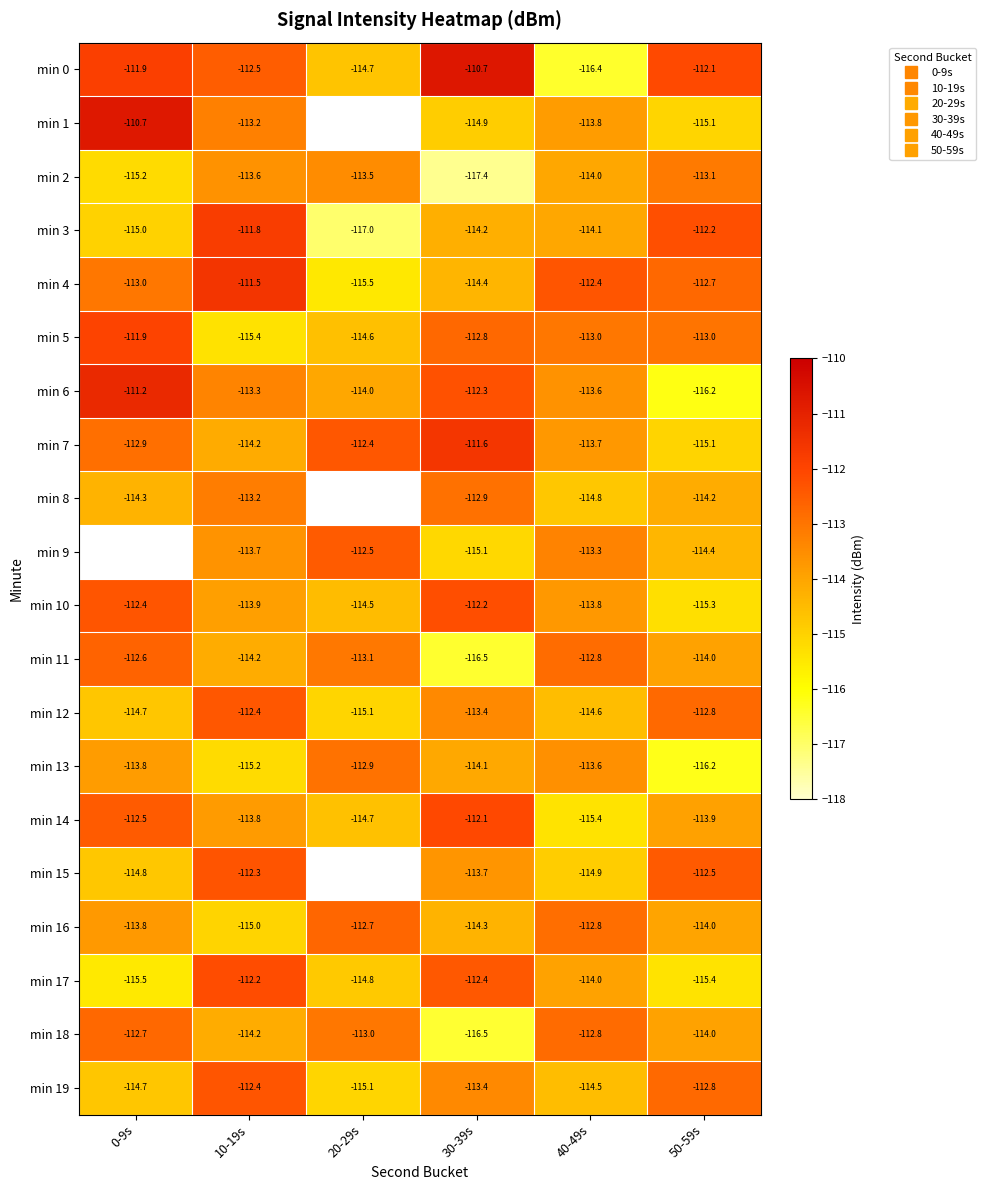

Where does the min 8 series first go above -114?

10-19s